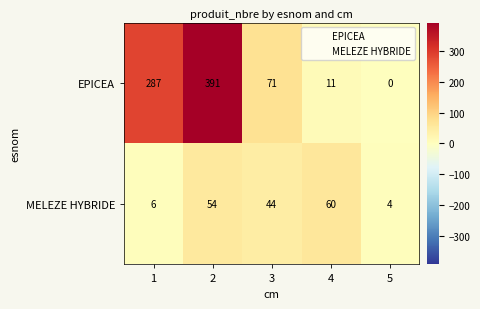

Rank the series at 5 from highest to lowest value.

MELEZE HYBRIDE, EPICEA